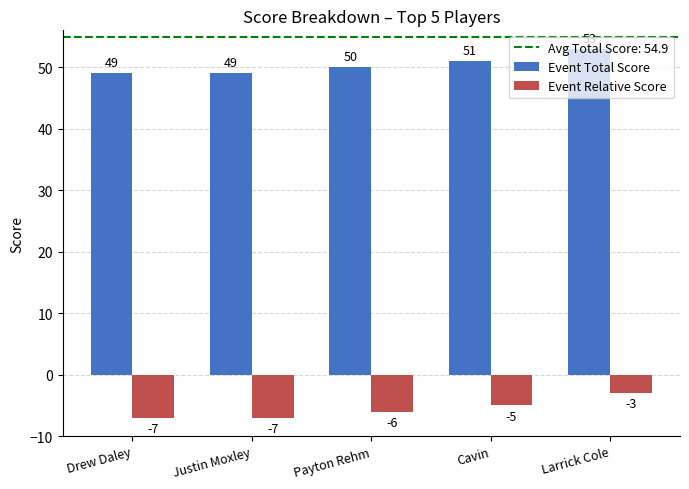

What is the minimum value for Event Total Score?

49